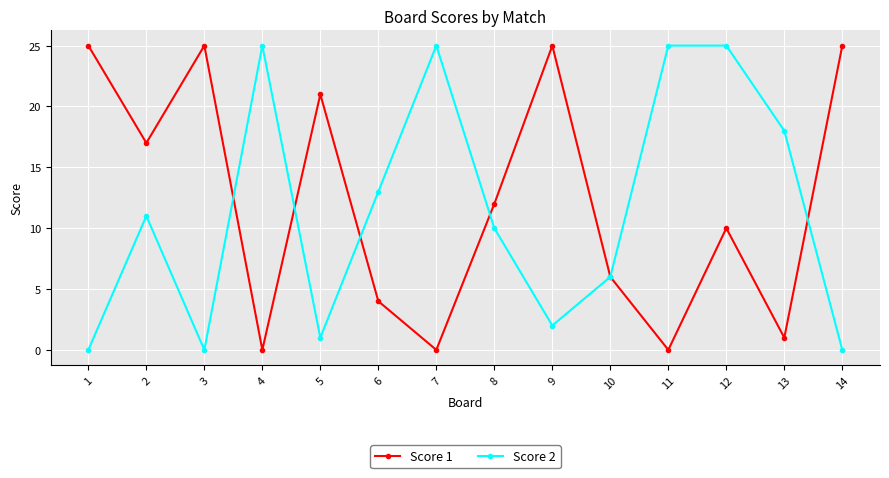

What is the difference between the maximum and minimum values in the Score 1 series?

25